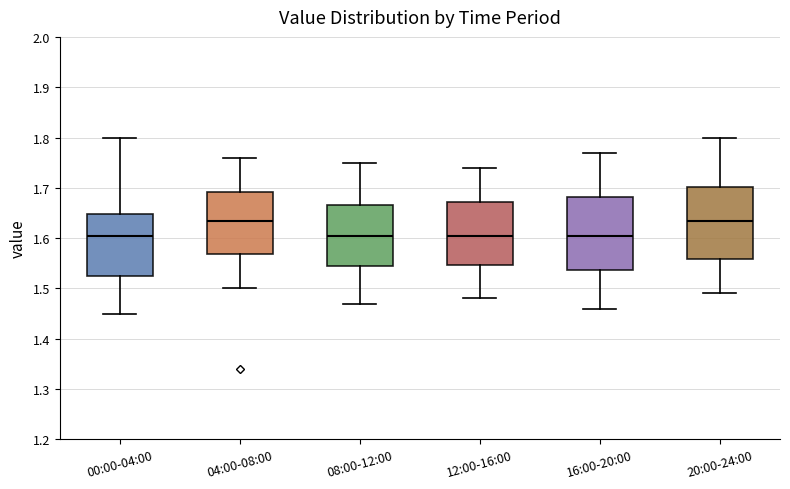

Reading left to right, transcribe this box plot: for each box, give where its median line is, the range the box spans, and where its two whiskers end, as read against the y-axis. The values are not printed on the chart, so give them approximately, as read against the axis.

00:00-04:00: median 1.61, box 1.53 to 1.65, whiskers 1.45 to 1.80
04:00-08:00: median 1.64, box 1.57 to 1.69, whiskers 1.50 to 1.76
08:00-12:00: median 1.61, box 1.55 to 1.67, whiskers 1.47 to 1.75
12:00-16:00: median 1.61, box 1.55 to 1.67, whiskers 1.48 to 1.74
16:00-20:00: median 1.61, box 1.54 to 1.68, whiskers 1.46 to 1.77
20:00-24:00: median 1.64, box 1.56 to 1.70, whiskers 1.49 to 1.80